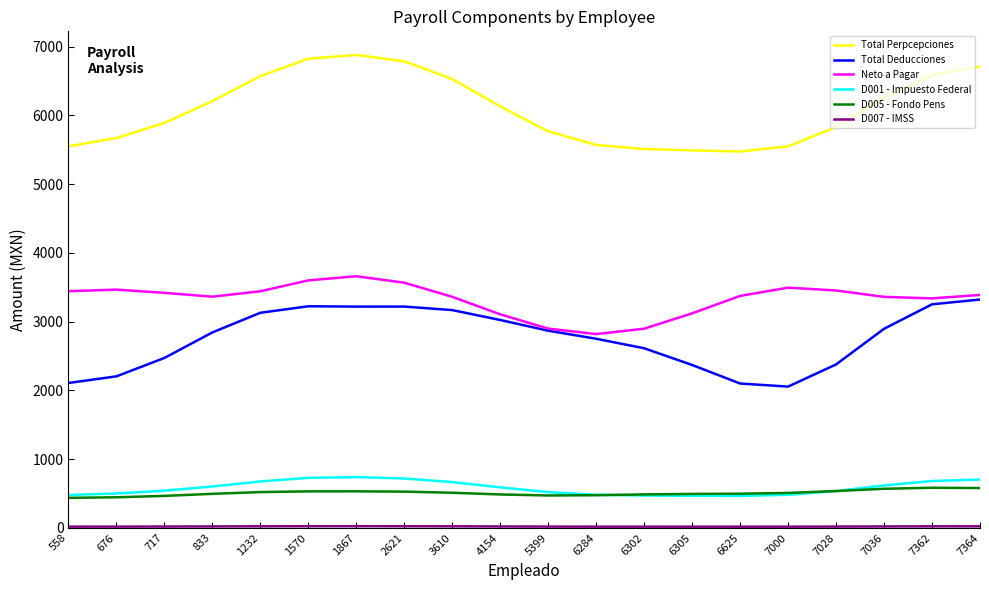

What is the spread (max minus min) of values at 6625?

5455.6